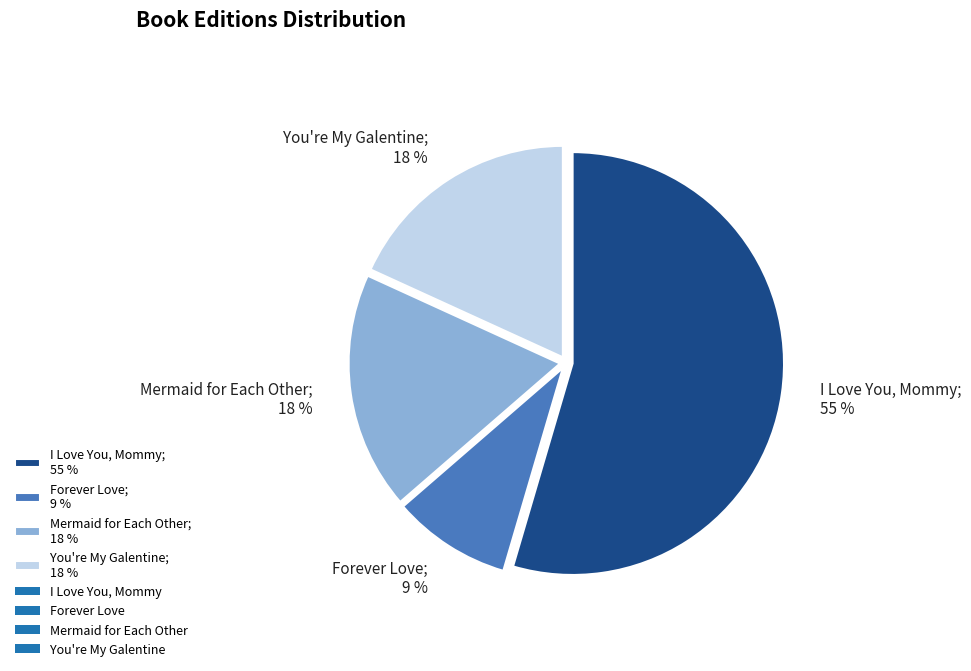

True or false: I Love You, Mommy accounts for 55% of the total.

True